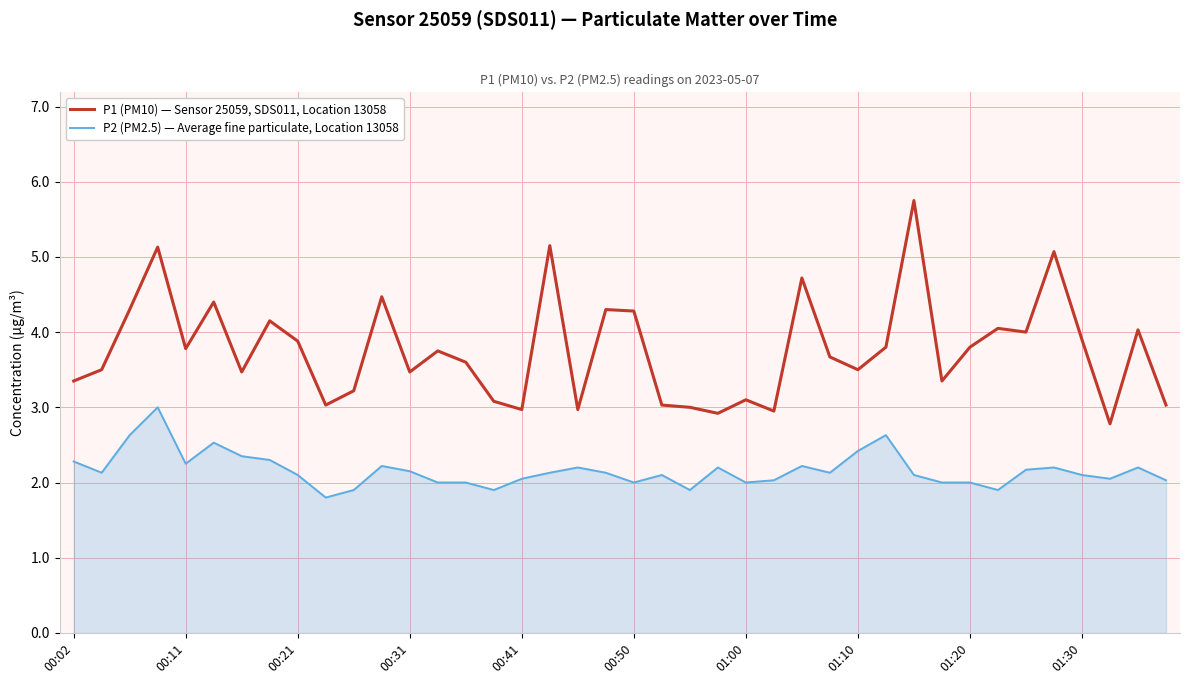

List the series in order of their peak value, lowest first.

P2 (PM2.5) — Average fine particulate, Location 13058, P1 (PM10) — Sensor 25059, SDS011, Location 13058